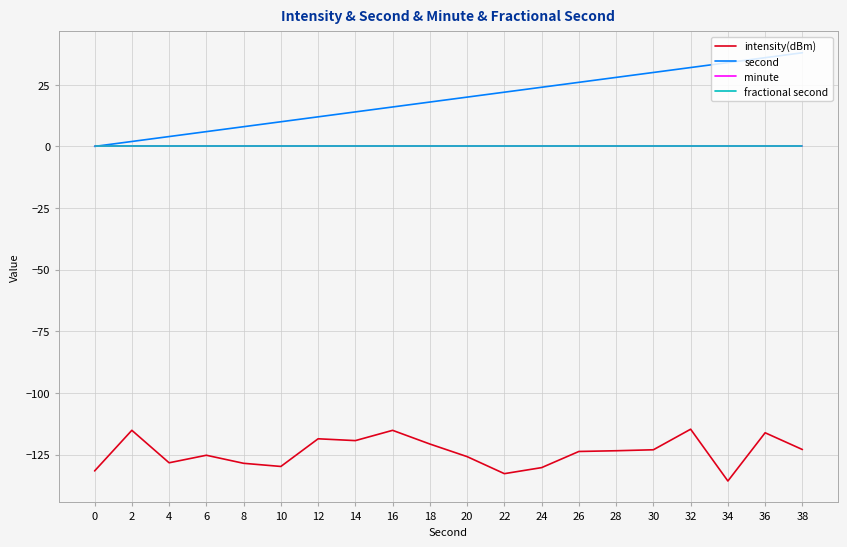

Does the chart have visible grid lines?

Yes